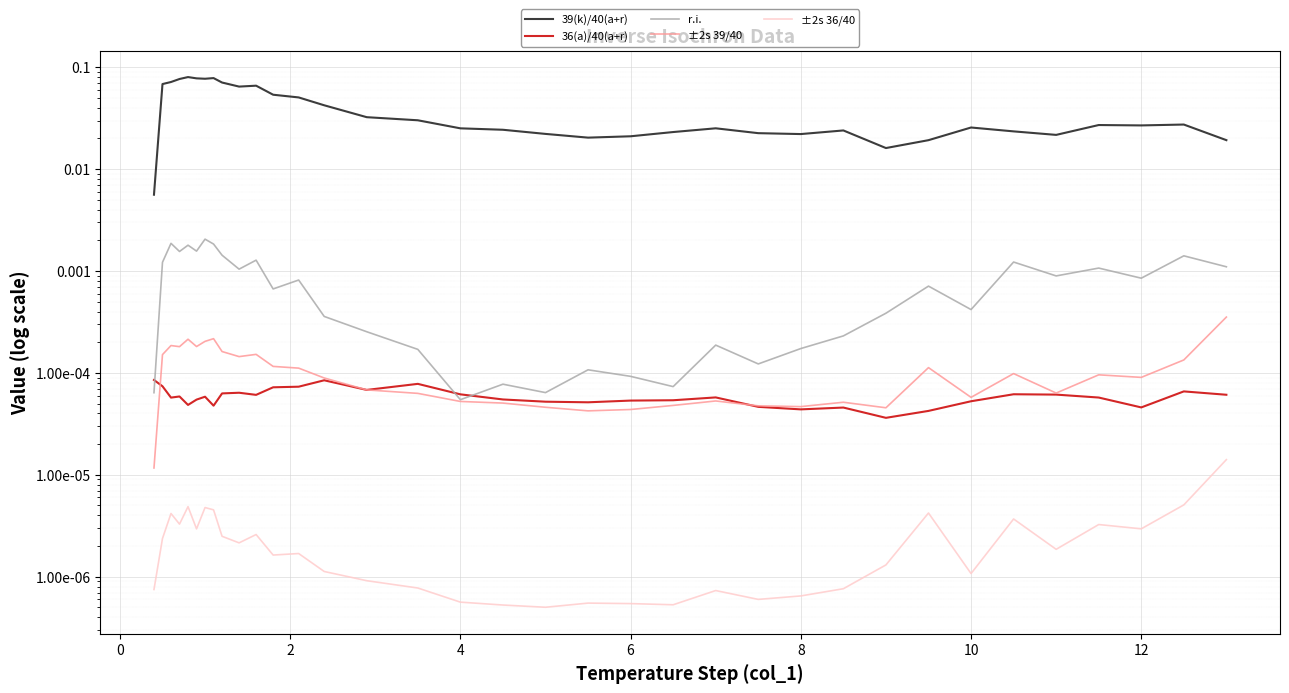

True or false: ±2s 36/40 and r.i. intersect in this chart.

False